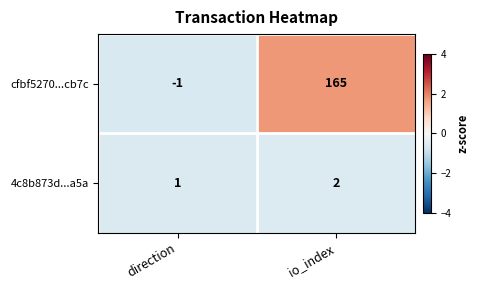

What is the average value of the cfbf5270...cb7c series?

82